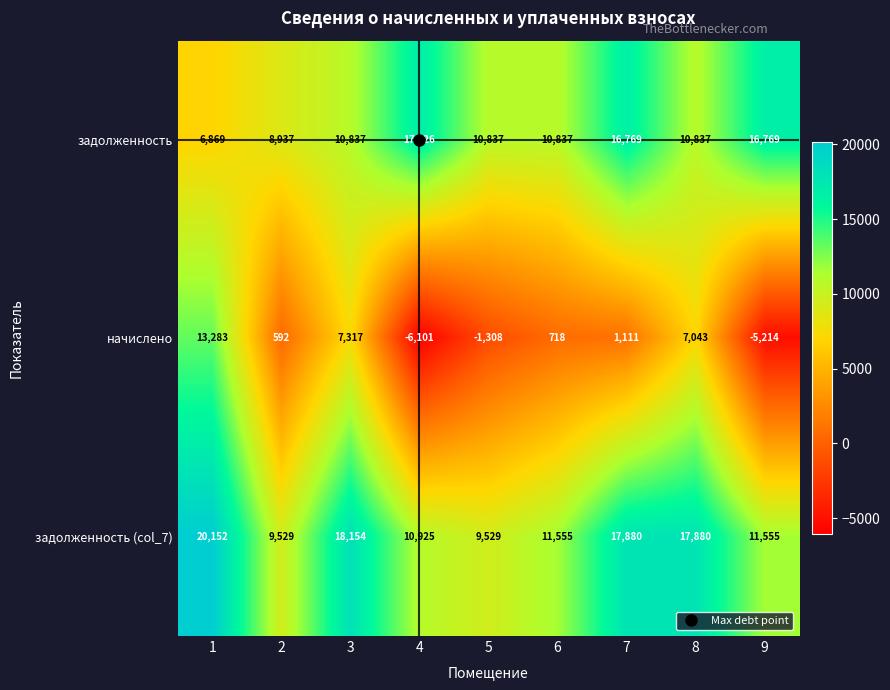

Which series changed the most between 4 and 6?

начислено